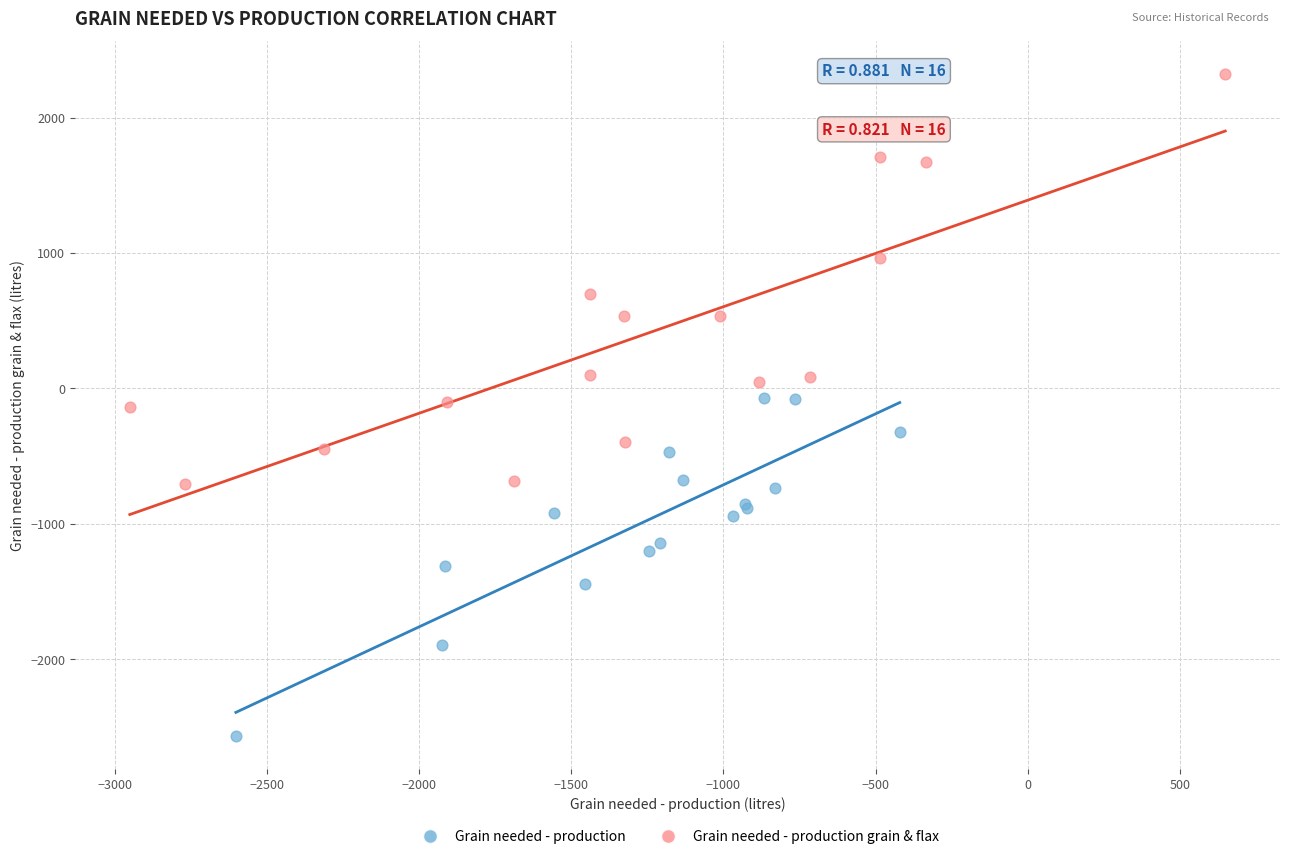

Which series has the widest spread of Y values?

Grain needed - production grain & flax